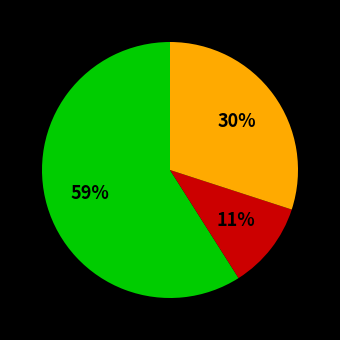

To the nearest percent, what is the difference between the largest and smallest slice percentages?

48%